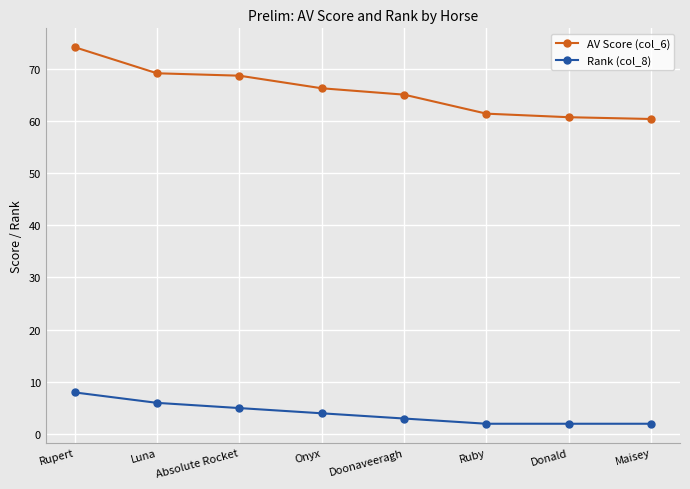

Reading left to right, transcribe all the data shown in this chart.

AV Score (col_6): Rupert=74.1	Luna=69.1	Absolute Rocket=68.6	Onyx=66.2	Doonaveeragh=65.0	Ruby=61.4	Donald=60.7	Maisey=60.3
Rank (col_8): Rupert=8.0	Luna=6.0	Absolute Rocket=5.0	Onyx=4.0	Doonaveeragh=3.0	Ruby=2.0	Donald=2.0	Maisey=2.0